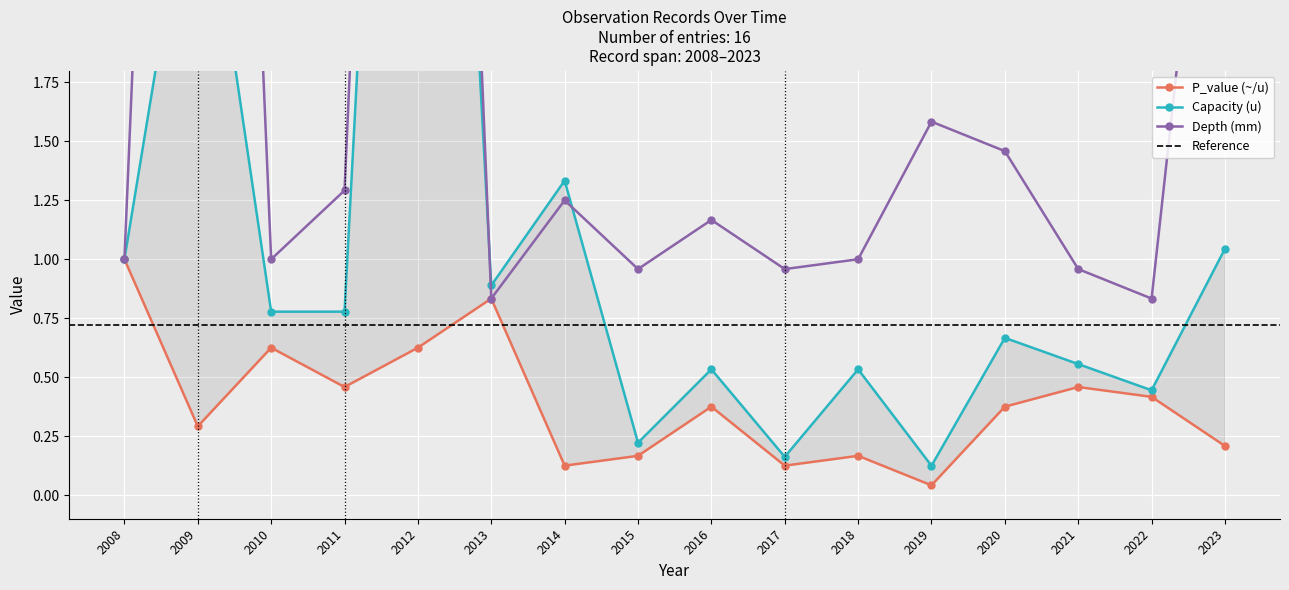

True or false: P_value (~/u) has a value of 0.5 at 2021.

True